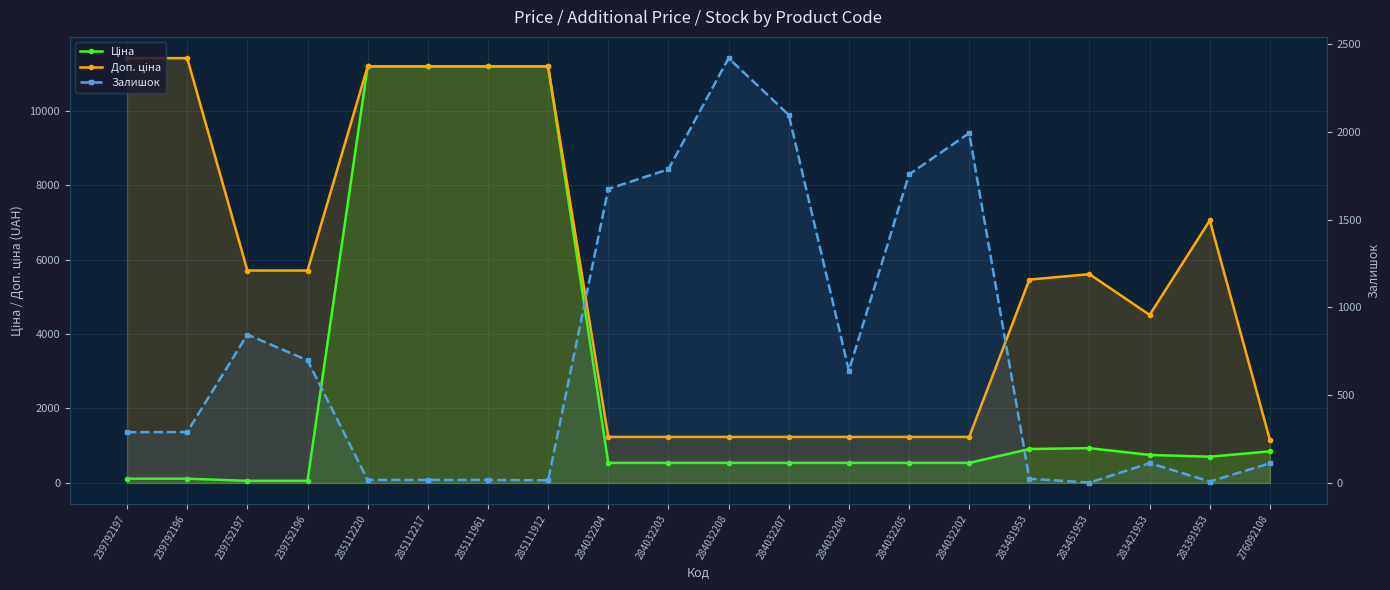

Is it true that Доп. ціна equals 844.6 at 284032203?

False